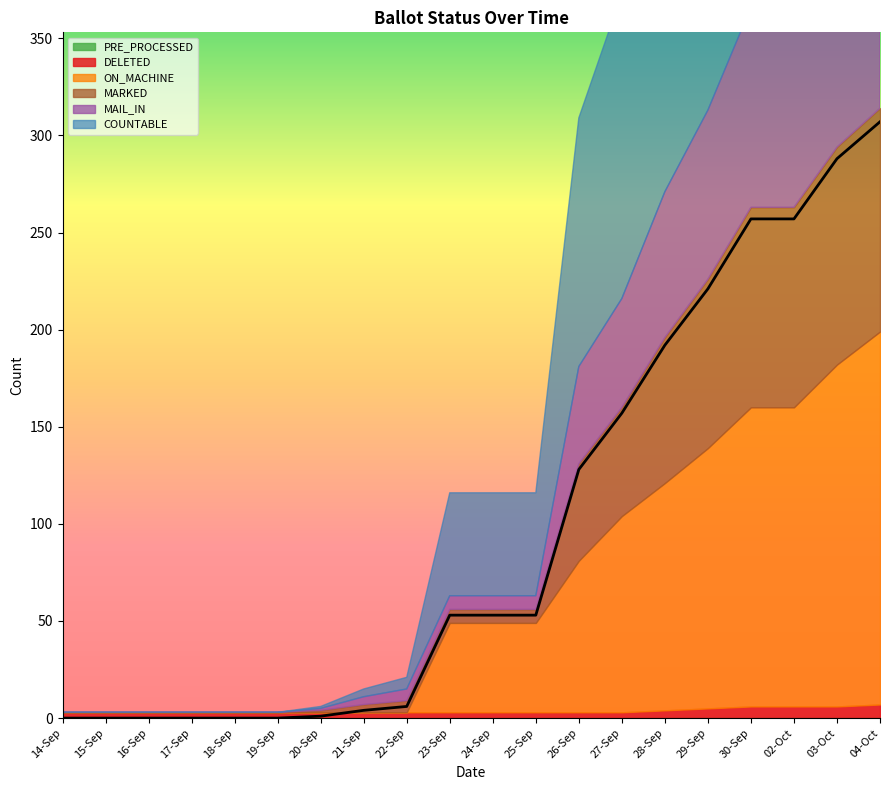

Is the value of MAIL_IN at 16-Sep greater than the value of COUNTABLE at 26-Sep?

No